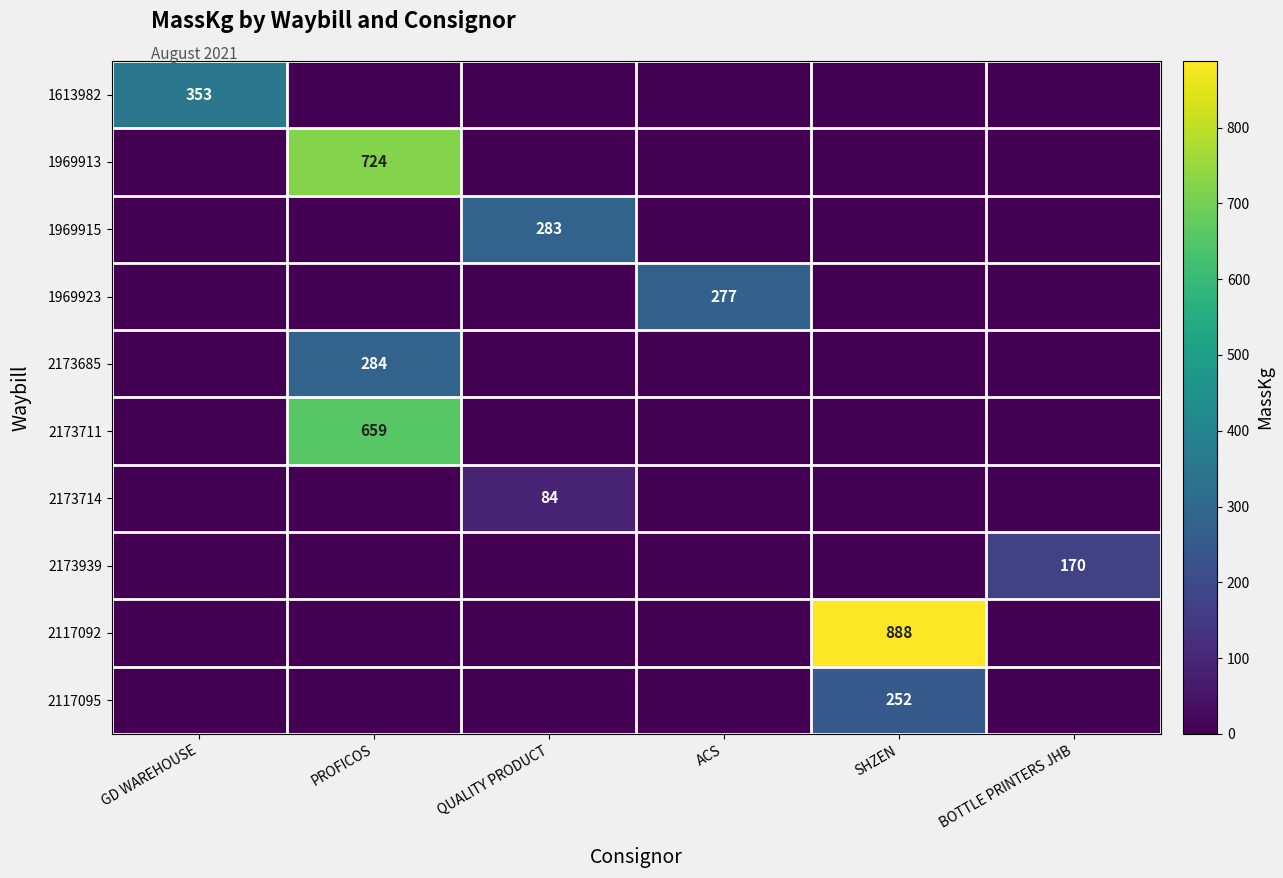

Is it true that 2173711 equals 0 at SHZEN?

True